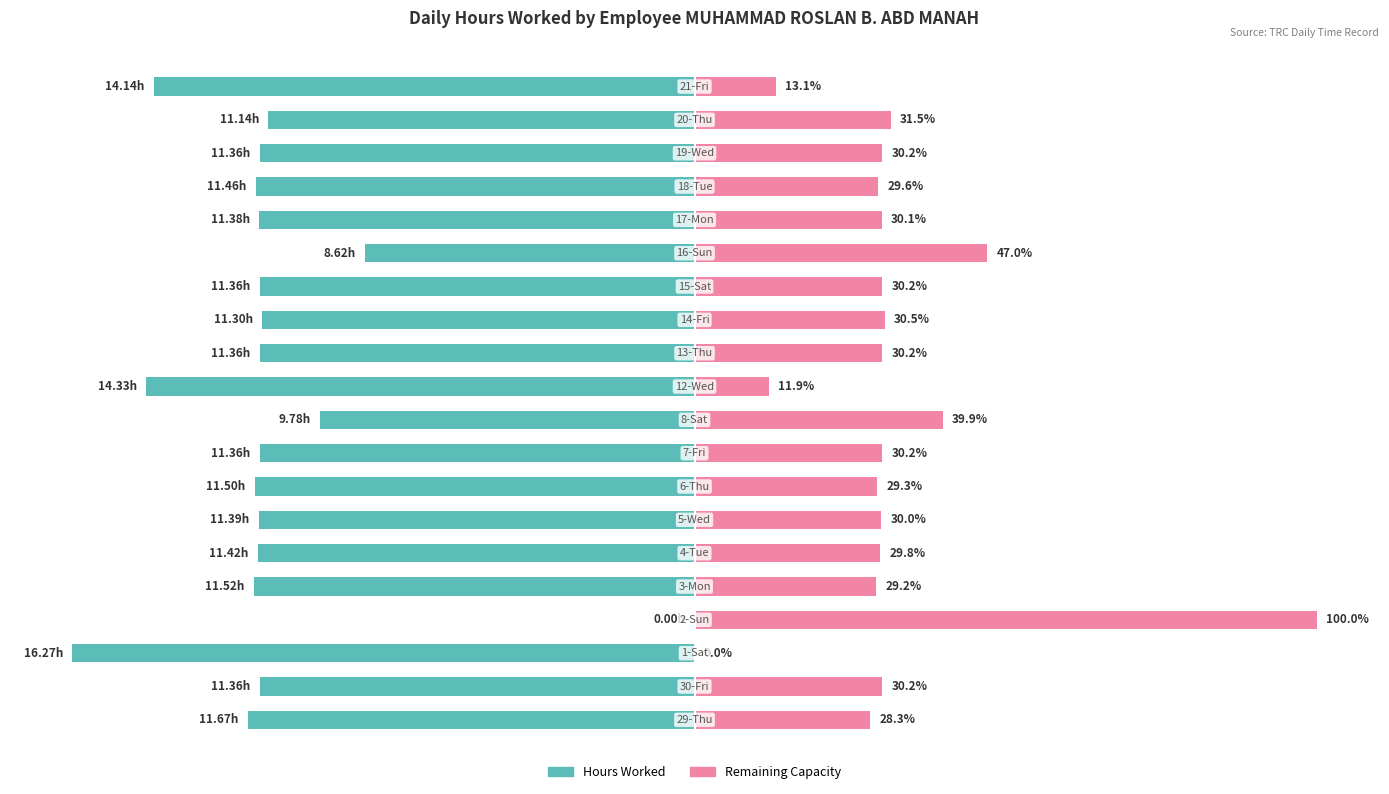

What is the difference between the maximum and minimum values in the Remaining Capacity series?

100.0